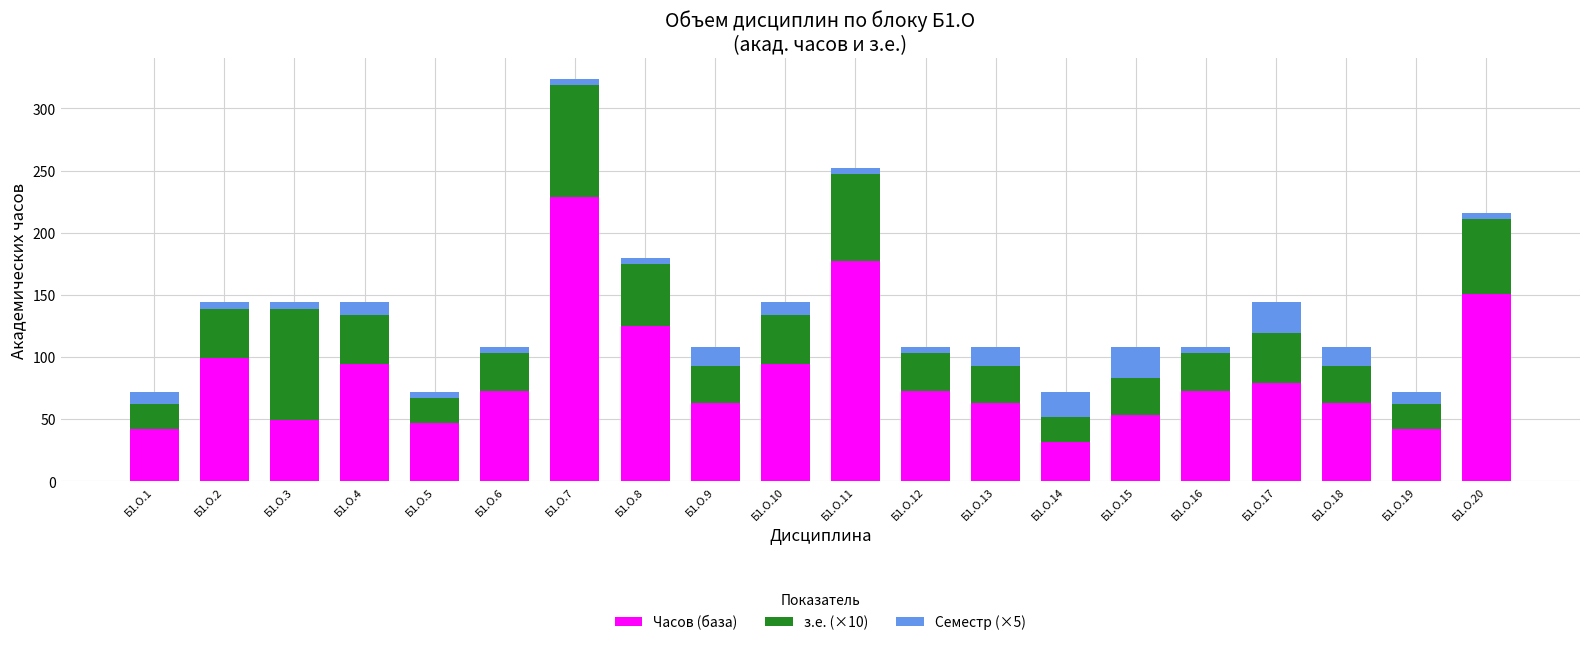

What is the difference between the maximum and minimum values in the Часов (база) series?

197